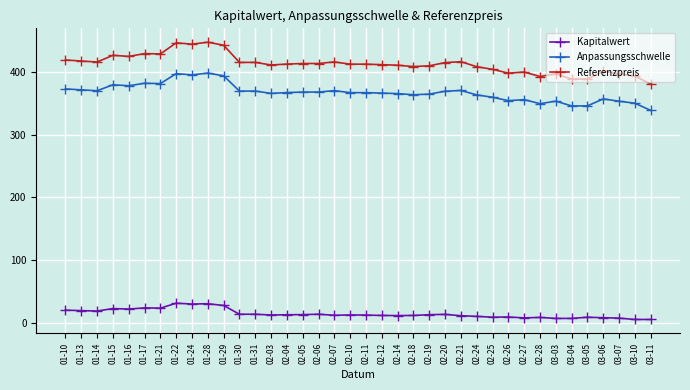

True or false: Anpassungsschwelle and Kapitalwert cross at least once.

False